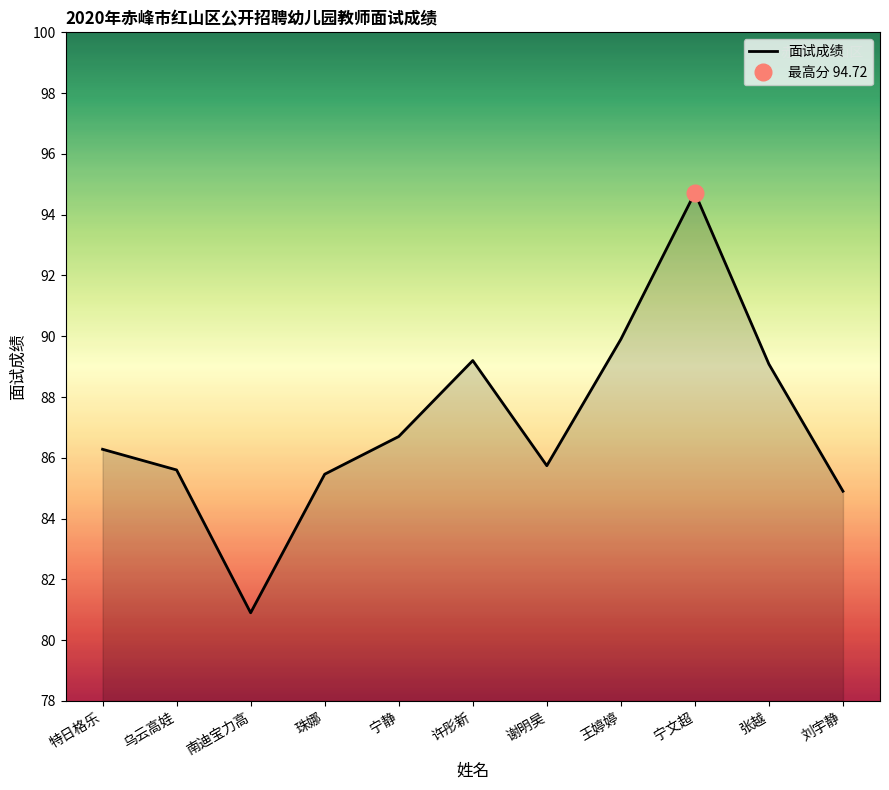

How many lines are shown in the chart?

1